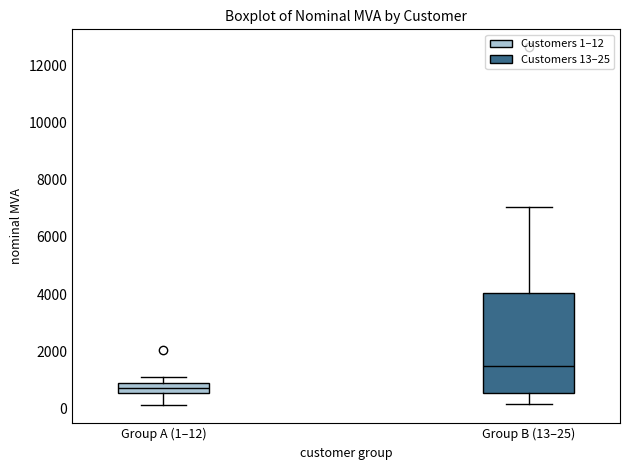

Reading left to right, transcribe this box plot: for each box, give where its median line is, the range the box spans, and where its two whiskers end, as read against the y-axis. The values are not printed on the chart, so give them approximately, as read against the axis.

Group A (1–12): median 800 (inside the box), box 600 to 800, whiskers 200 to 1000
Group B (13–25): median 1400, box 600 to 4000, whiskers 200 to 7000